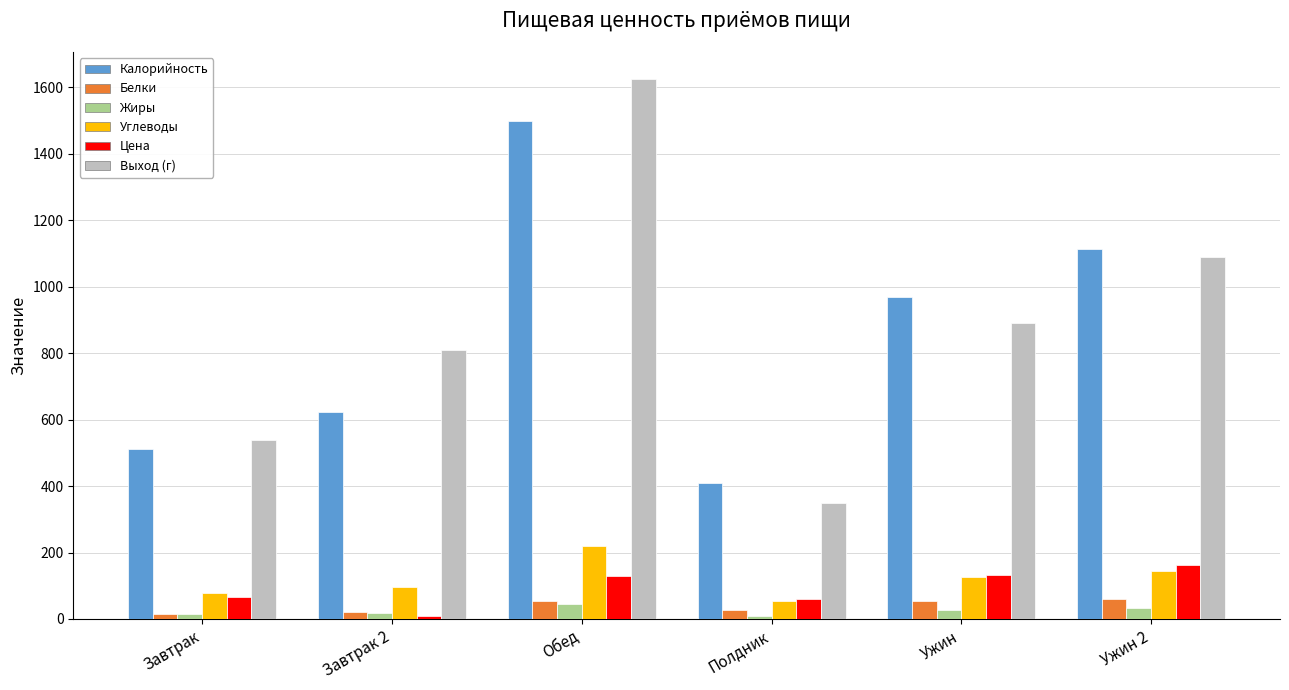

How many bars are there in each group?

6